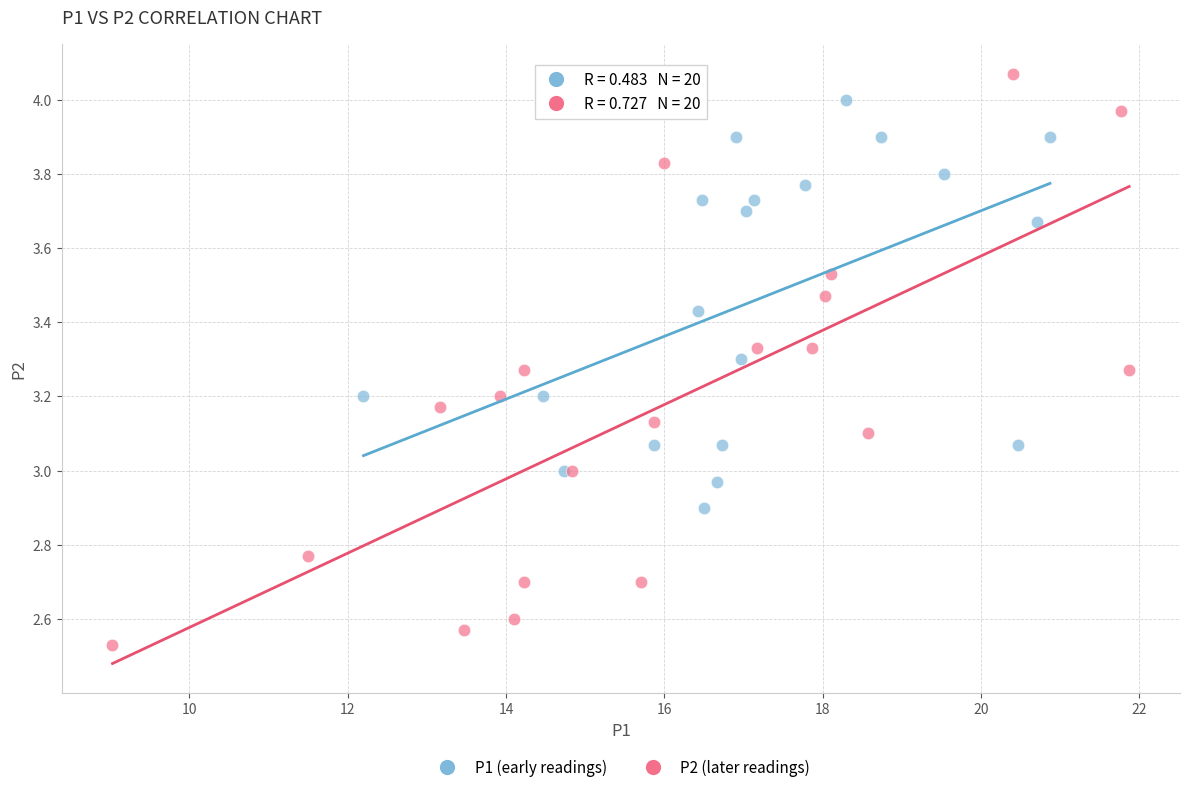

What are all the series names shown in the legend?

P1 (early readings), P2 (later readings)